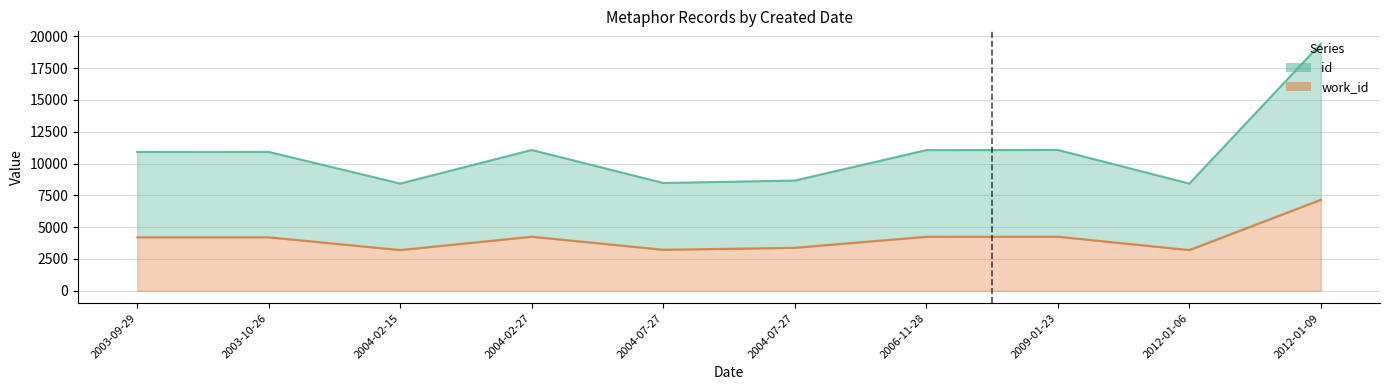

At which category is the sum across all series the highest?

2012-01-09